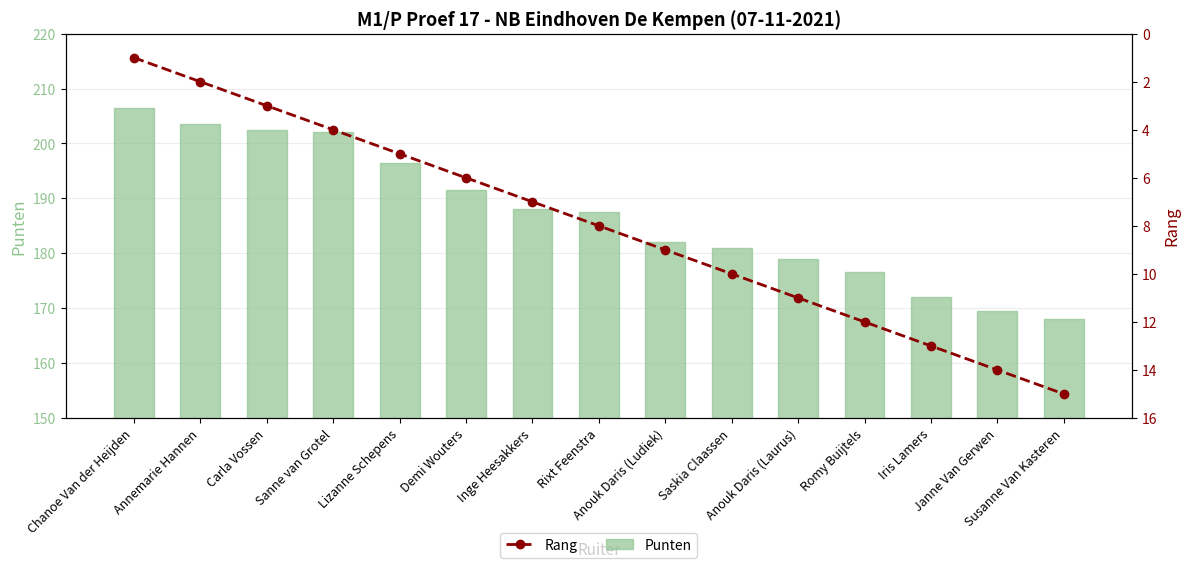

At Romy Buijtels, list the series in order from largest to smallest.

Punten, Rang